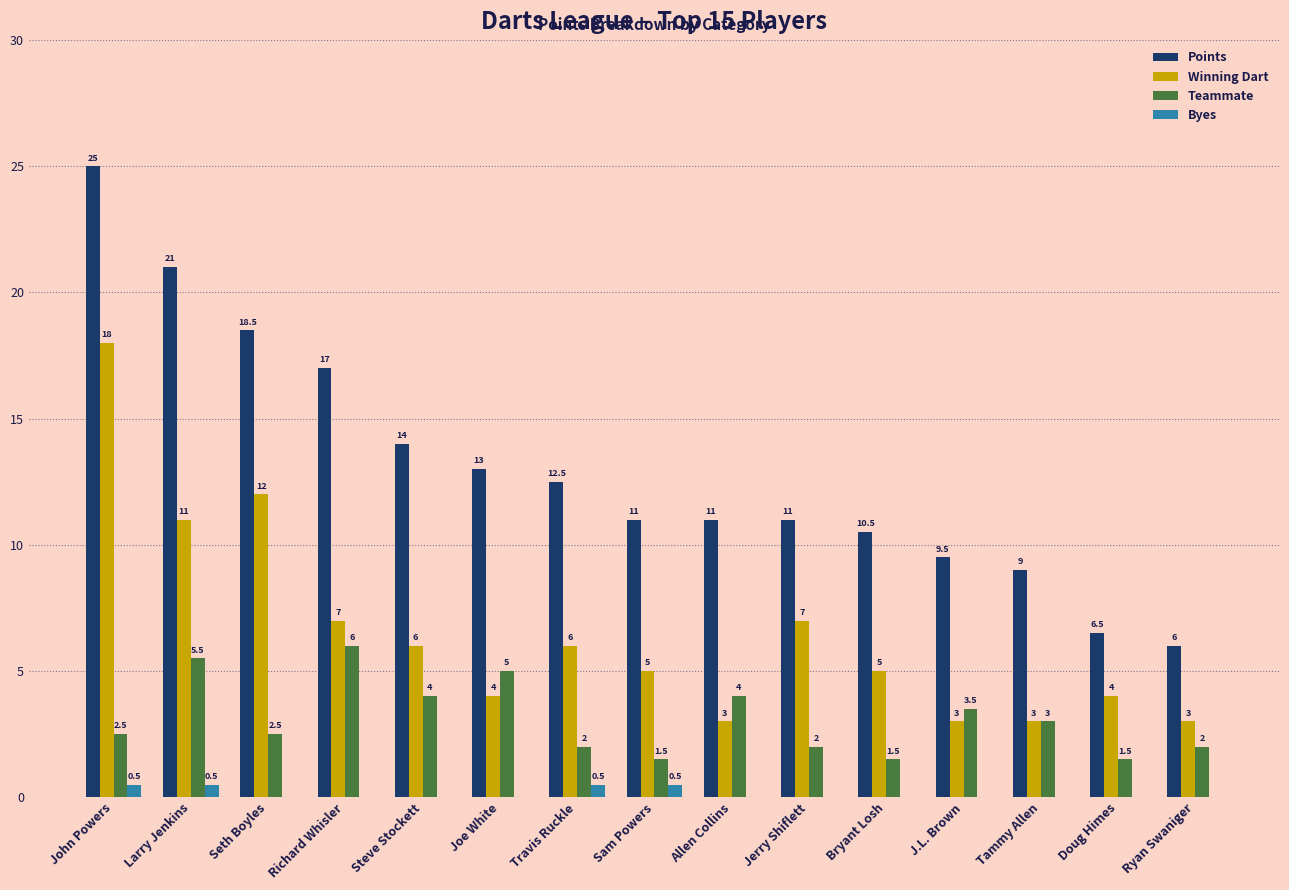

The Winning Dart series shows 5.6 at Seth Boyles. True or false?

False